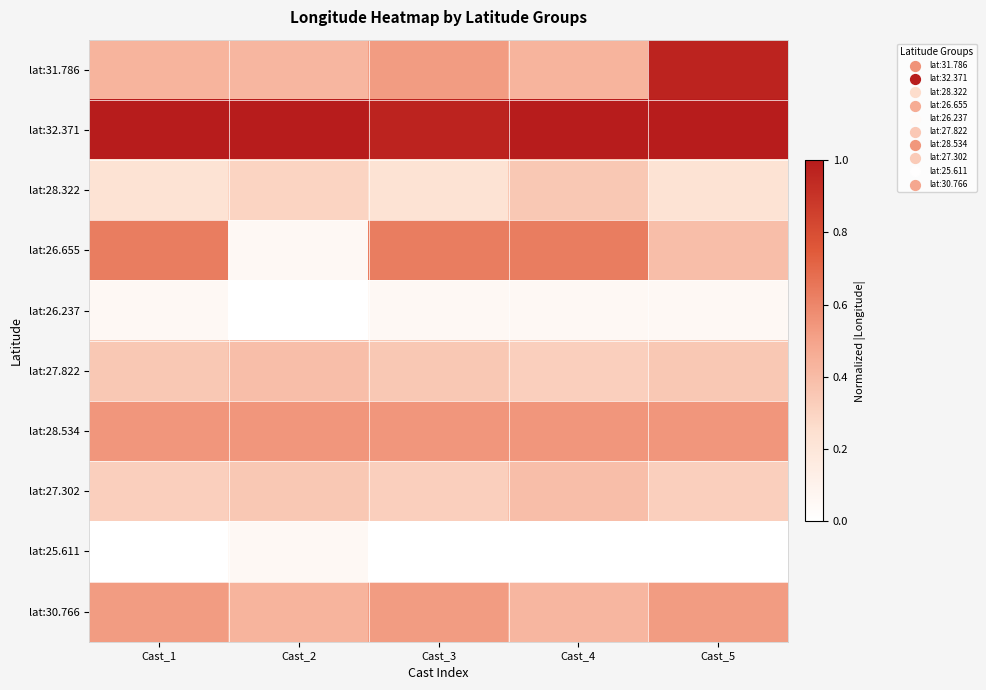

How many data points does each series have?

5